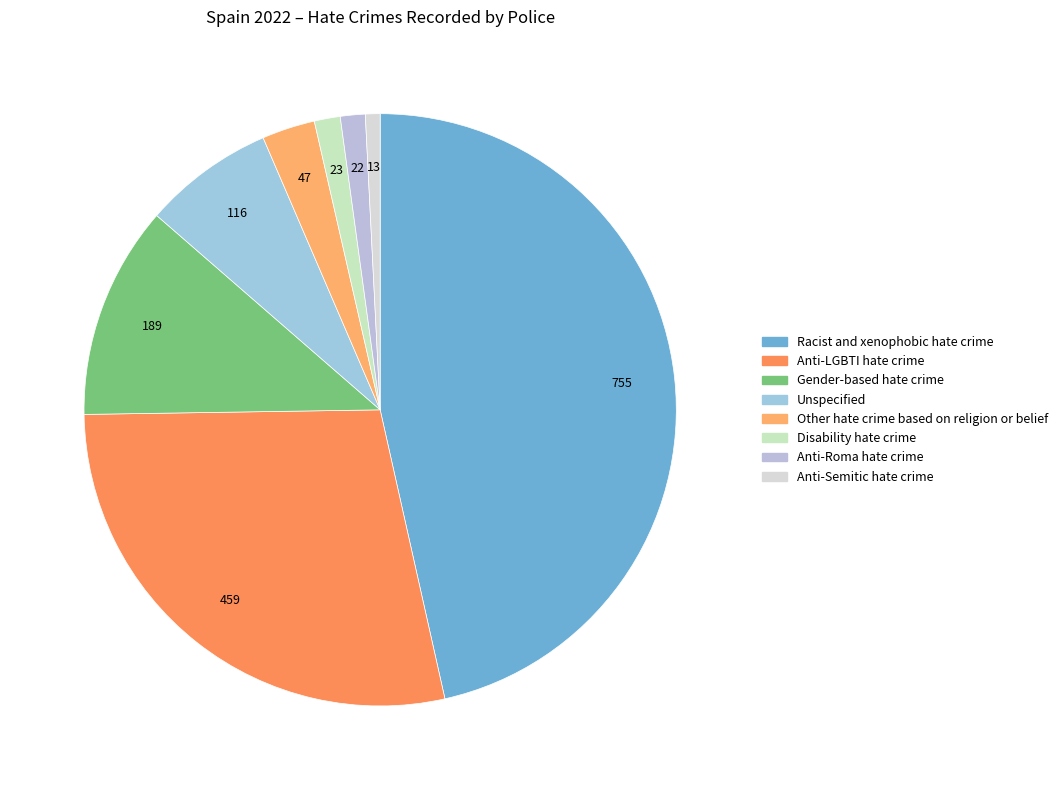

Between Anti-LGBTI hate crime and Gender-based hate crime, which is larger?

Anti-LGBTI hate crime